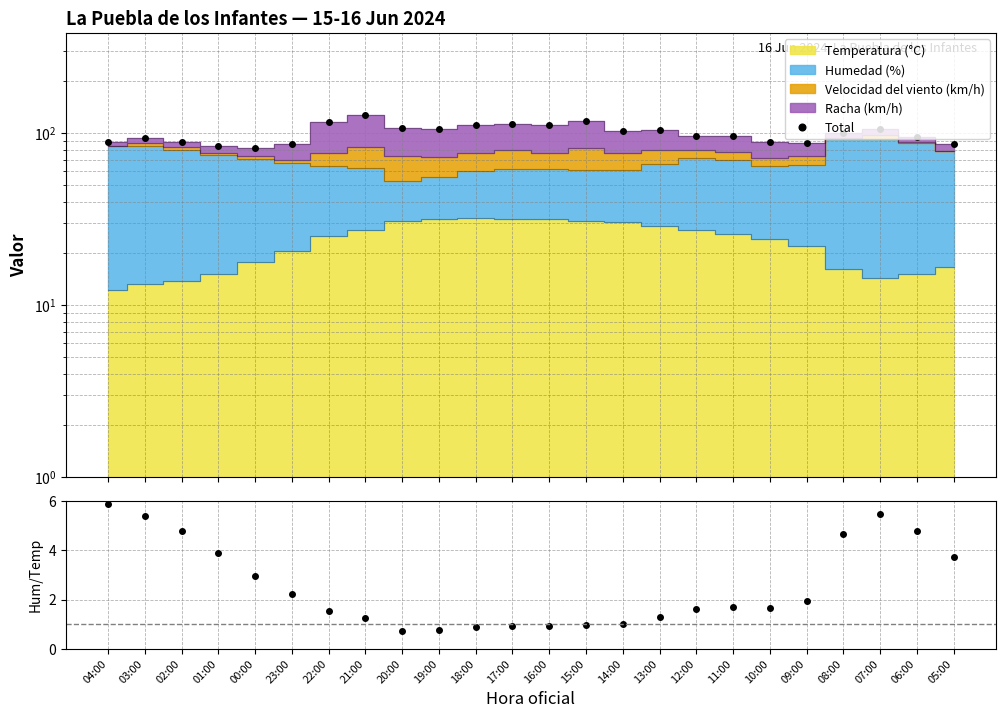

At which label does Humedad/Temp first exceed 1?

04:00